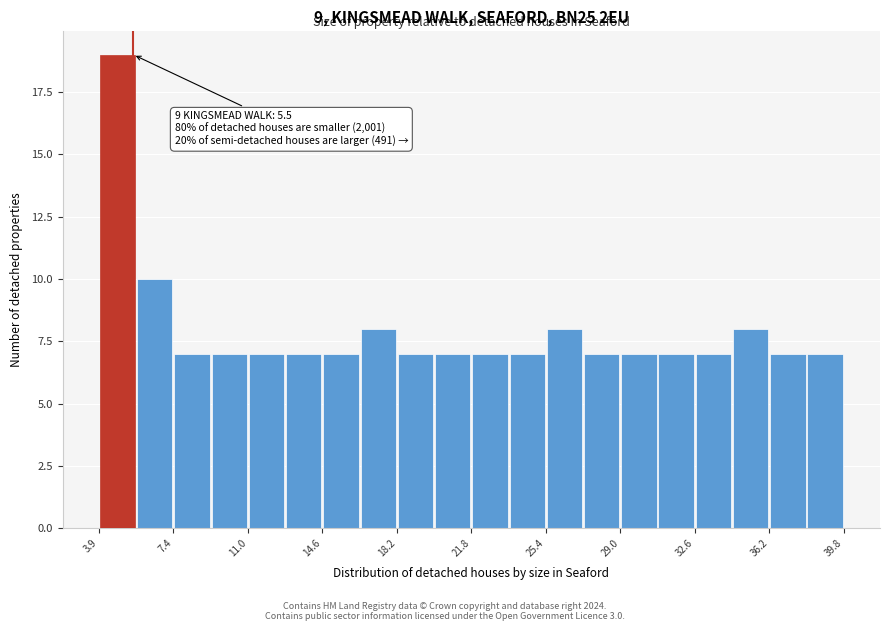

Around what value on the x-axis is the tallest bar? Give the approximate position of its centre, as read against the axis.

4.5